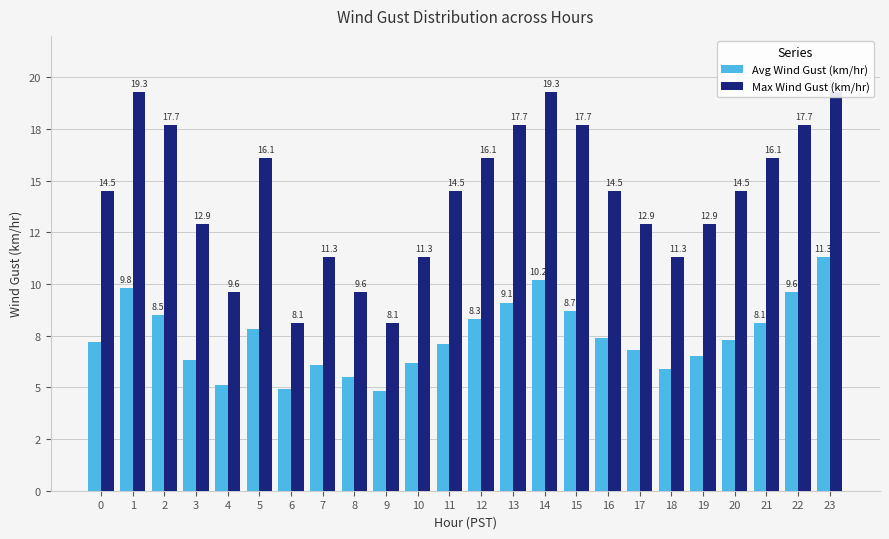

How many data points in Avg Wind Gust (km/hr) are less than 7?

10